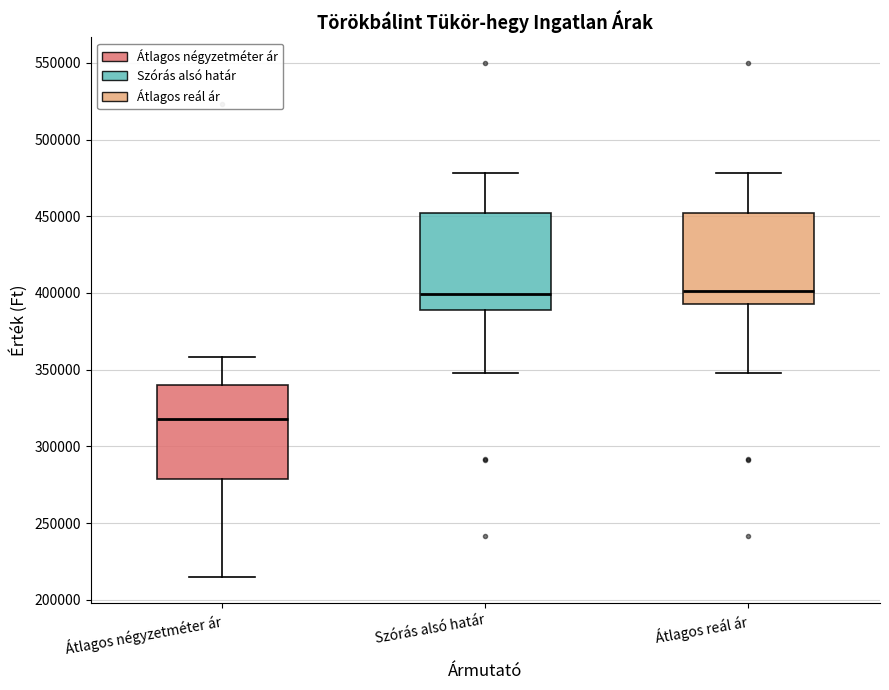

Which box's median line is the lowest?

Átlagos négyzetméter ár